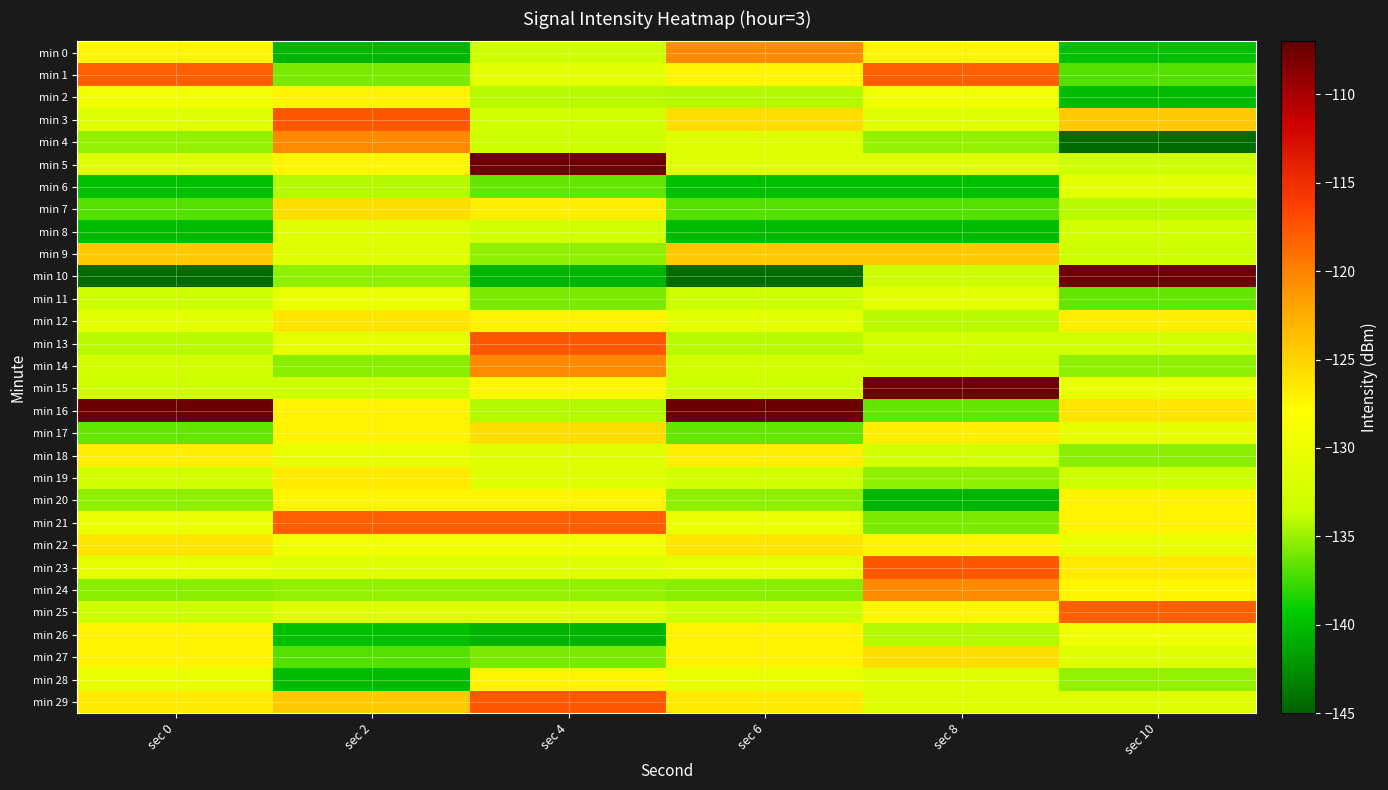

Rank the series by their maximum value, from lowest to highest.

min 8, min 6, min 11, min 2, min 28, min 20, min 26, min 18, min 19, min 12, min 22, min 7, min 17, min 27, min 9, min 0, min 4, min 14, min 24, min 1, min 21, min 25, min 3, min 13, min 23, min 29, min 5, min 10, min 15, min 16